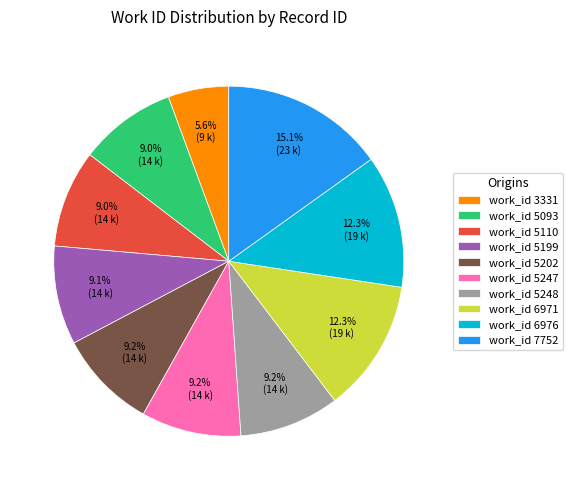

How many segments does this pie chart have?

10